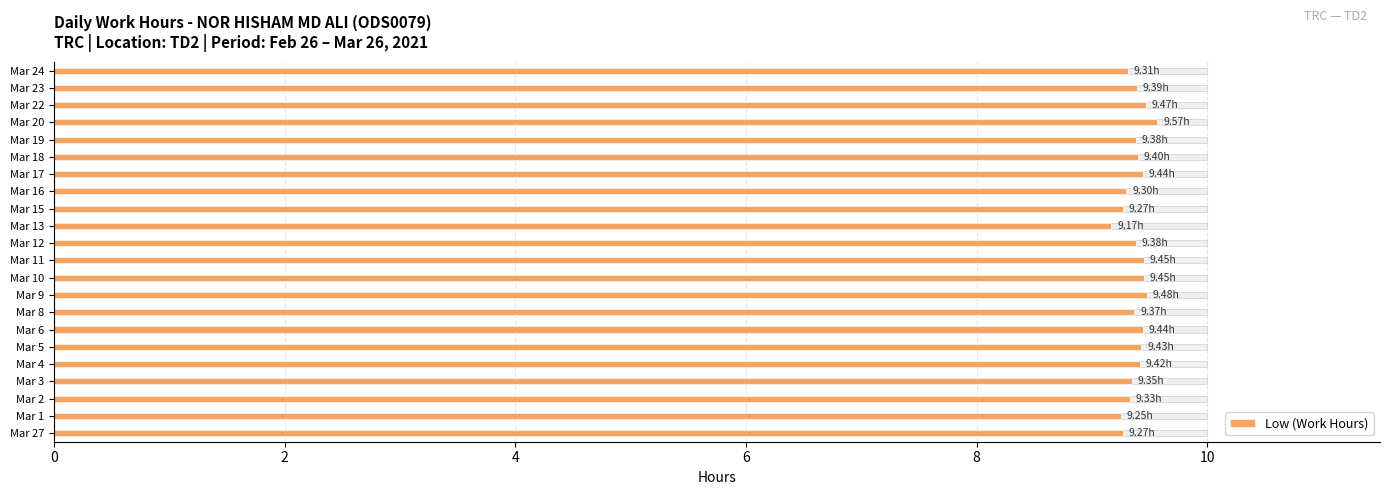

True or false: the data shows 13.7 at Mar 20.

False